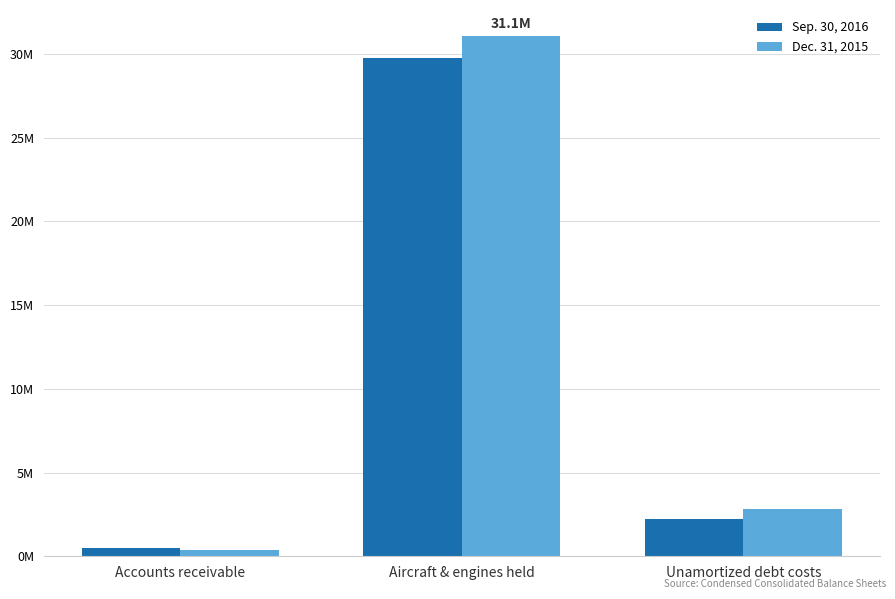

What is the difference between the Sep. 30, 2016 values at Accounts receivable and Unamortized debt costs?

1722600